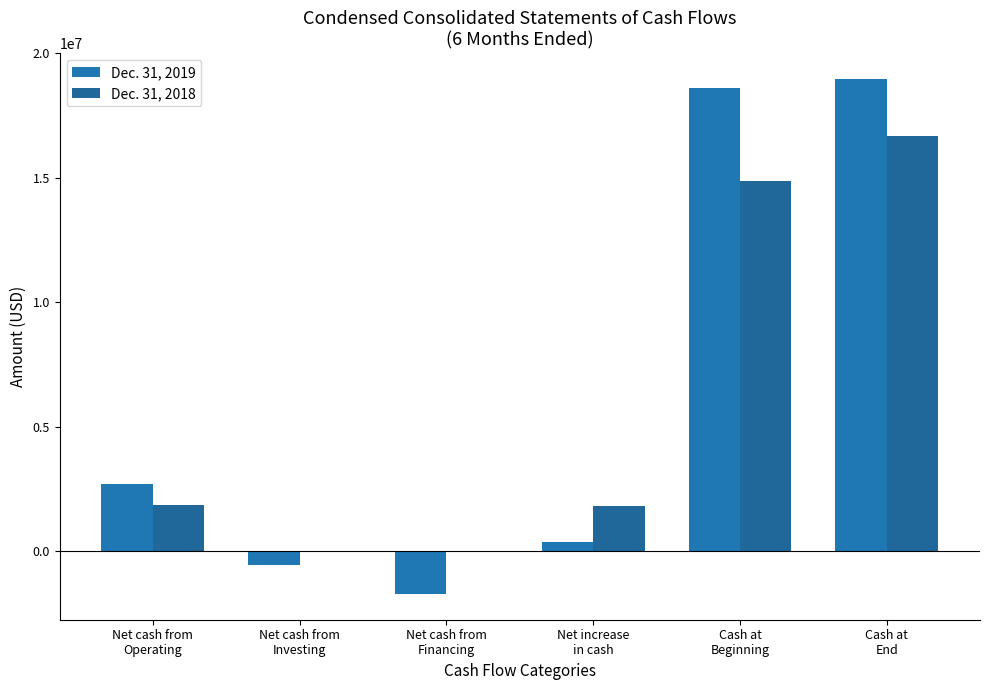

Which label corresponds to the largest value in the chart?

Cash at
End